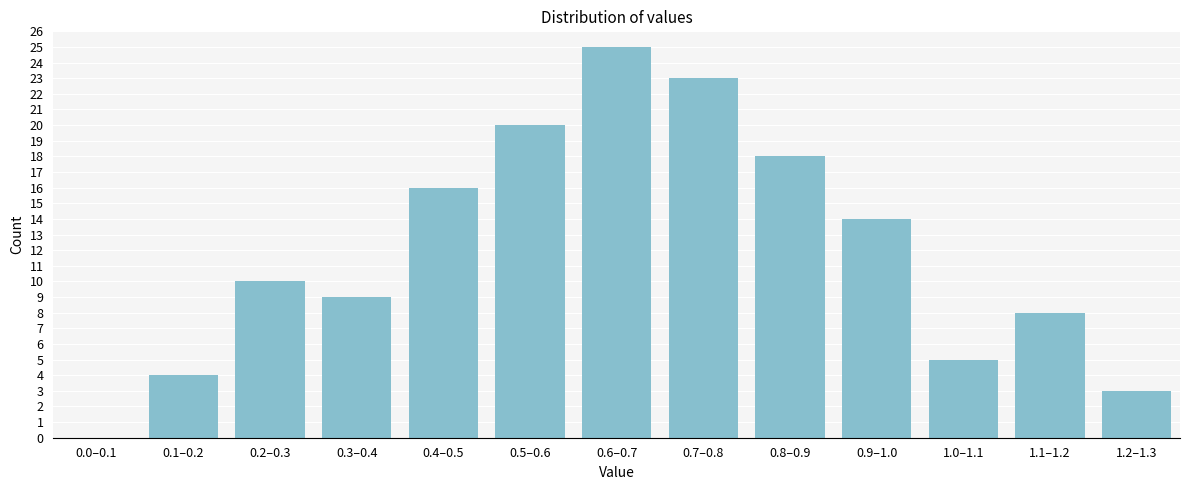

Reading left to right, what are all the values shown in this chart?

0.0–0.1=0	0.1–0.2=4	0.2–0.3=10	0.3–0.4=9	0.4–0.5=16	0.5–0.6=20	0.6–0.7=25	0.7–0.8=23	0.8–0.9=18	0.9–1.0=14	1.0–1.1=5	1.1–1.2=8	1.2–1.3=3